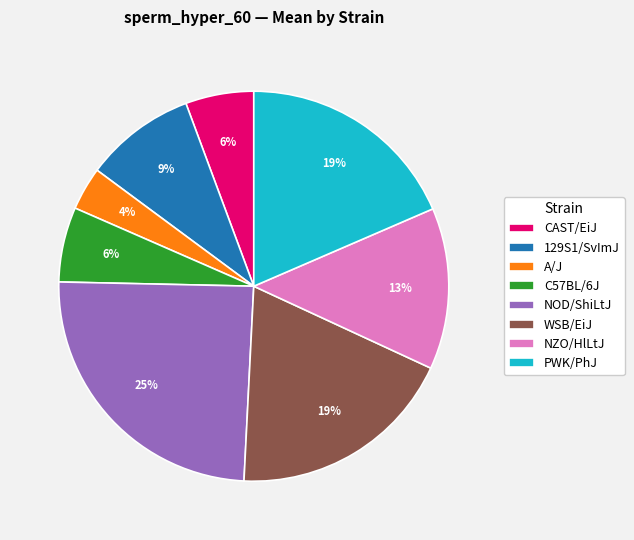

What percentage is the NOD/ShiLtJ slice, to the nearest percent?

25%